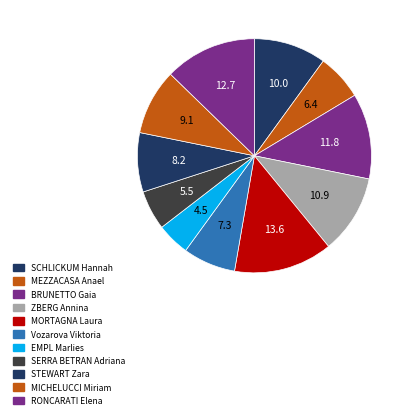

Count the number of slices in the pie.

11